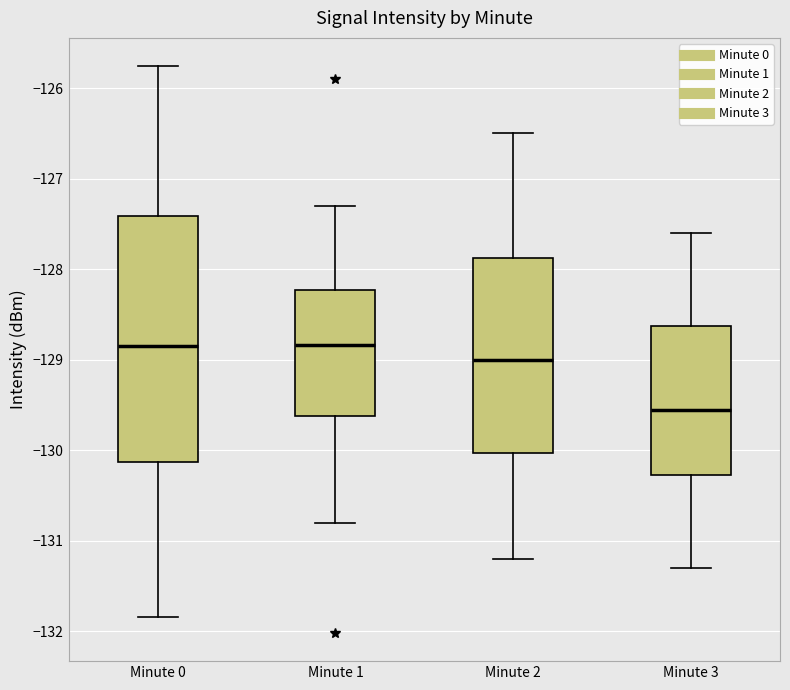

Where does the lower whisker of the box for Minute 0 end on the y-axis? The values are not printed on the chart, so give them approximately, as read against the axis.

-131.8